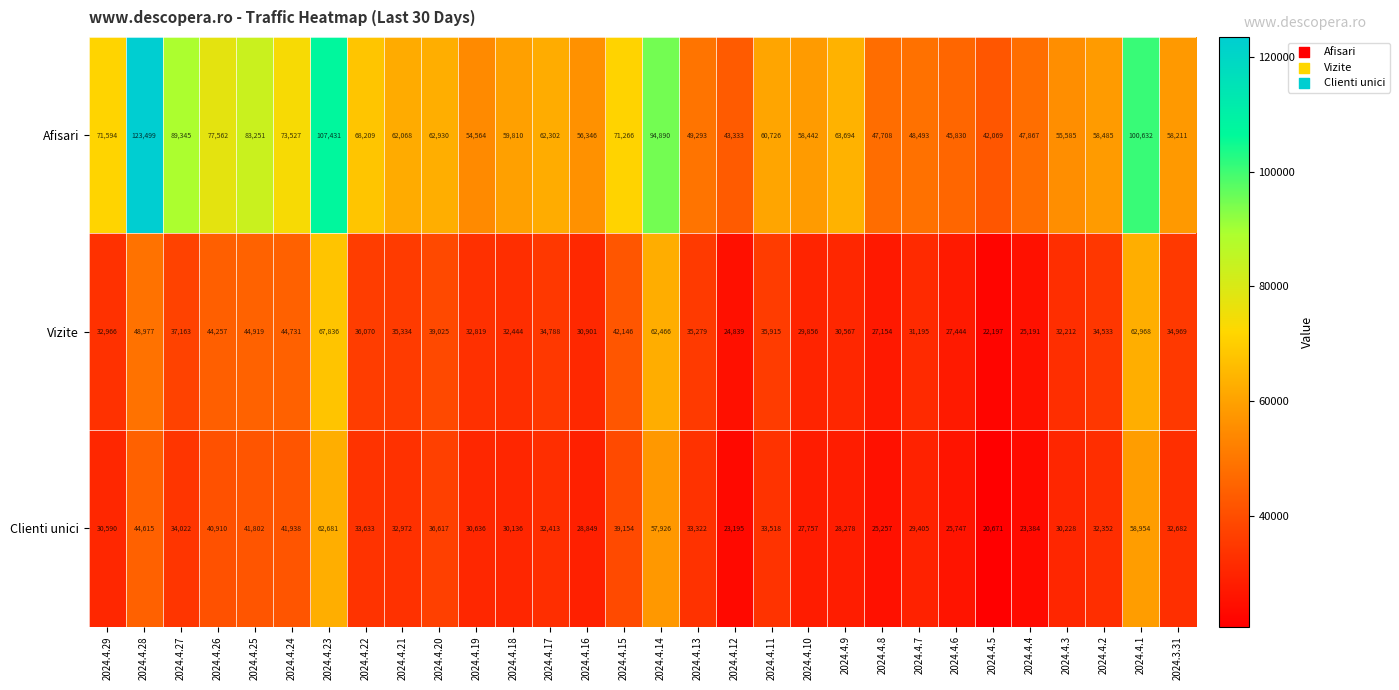

Rank the series by their maximum value, from lowest to highest.

Clienti unici, Vizite, Afisari